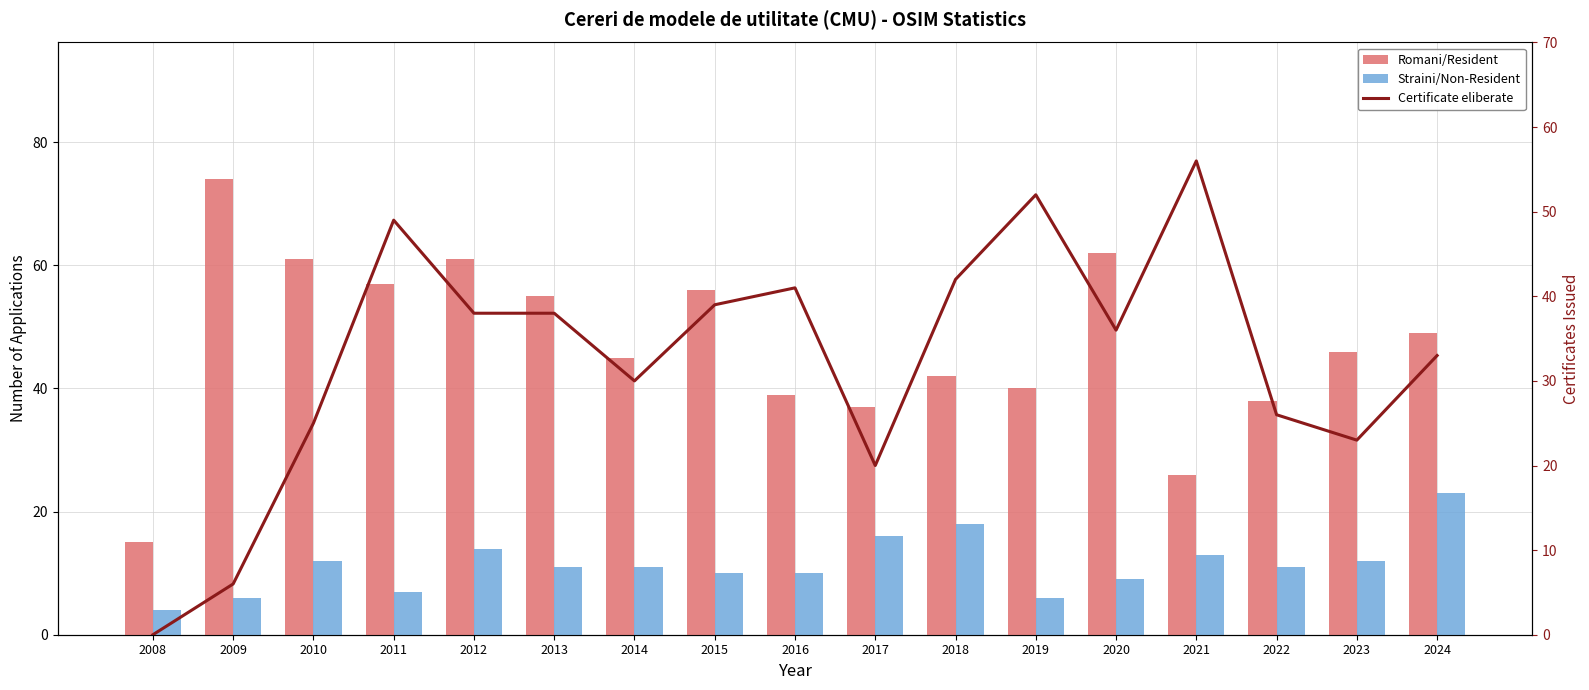

How many data points in Straini/Non-Resident are above 11?

7